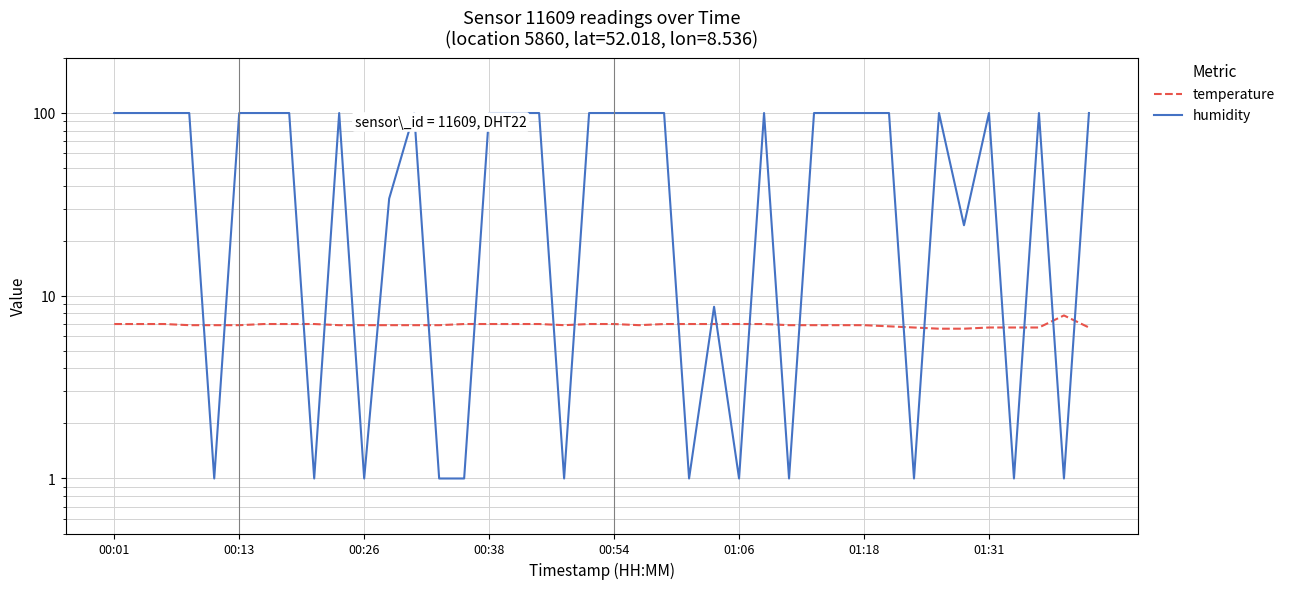

The value of temperature at 00:54 is 3.5. True or false?

False